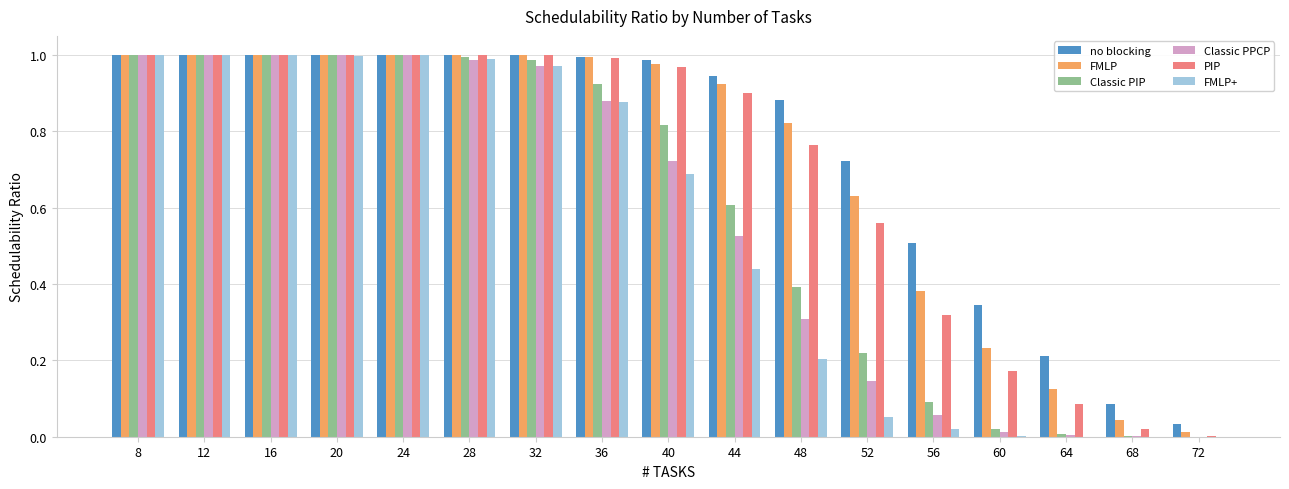

Is the value of Classic PPCP at 56 greater than the value of FMLP at 72?

Yes